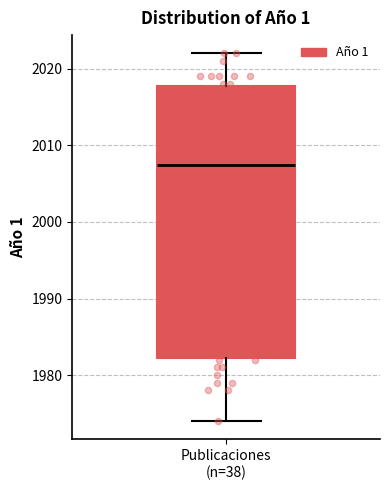

Transcribe this box plot: give where the median line is, the range the box spans, and where the two whiskers end, as read against the y-axis. The values are not printed on the chart, so give them approximately, as read against the axis.

median 2008, box 1982 to 2018, whiskers 1974 to 2022